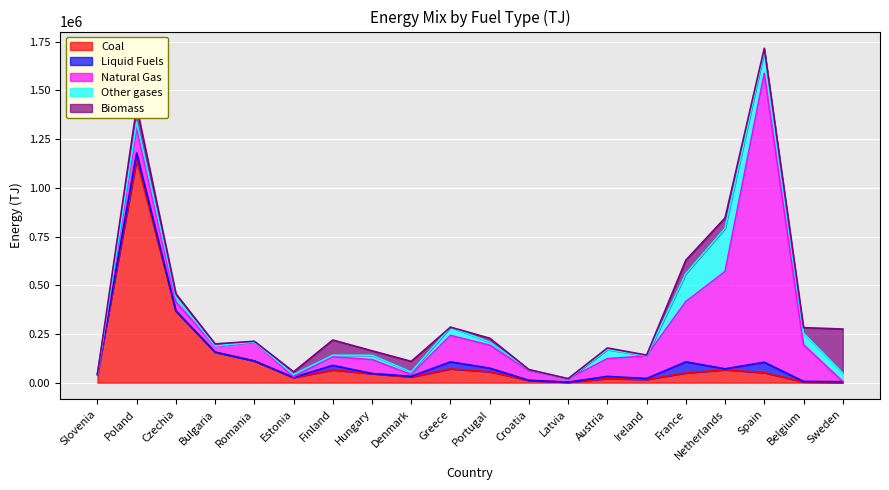

How many data points in Biomass are above 17115?

10